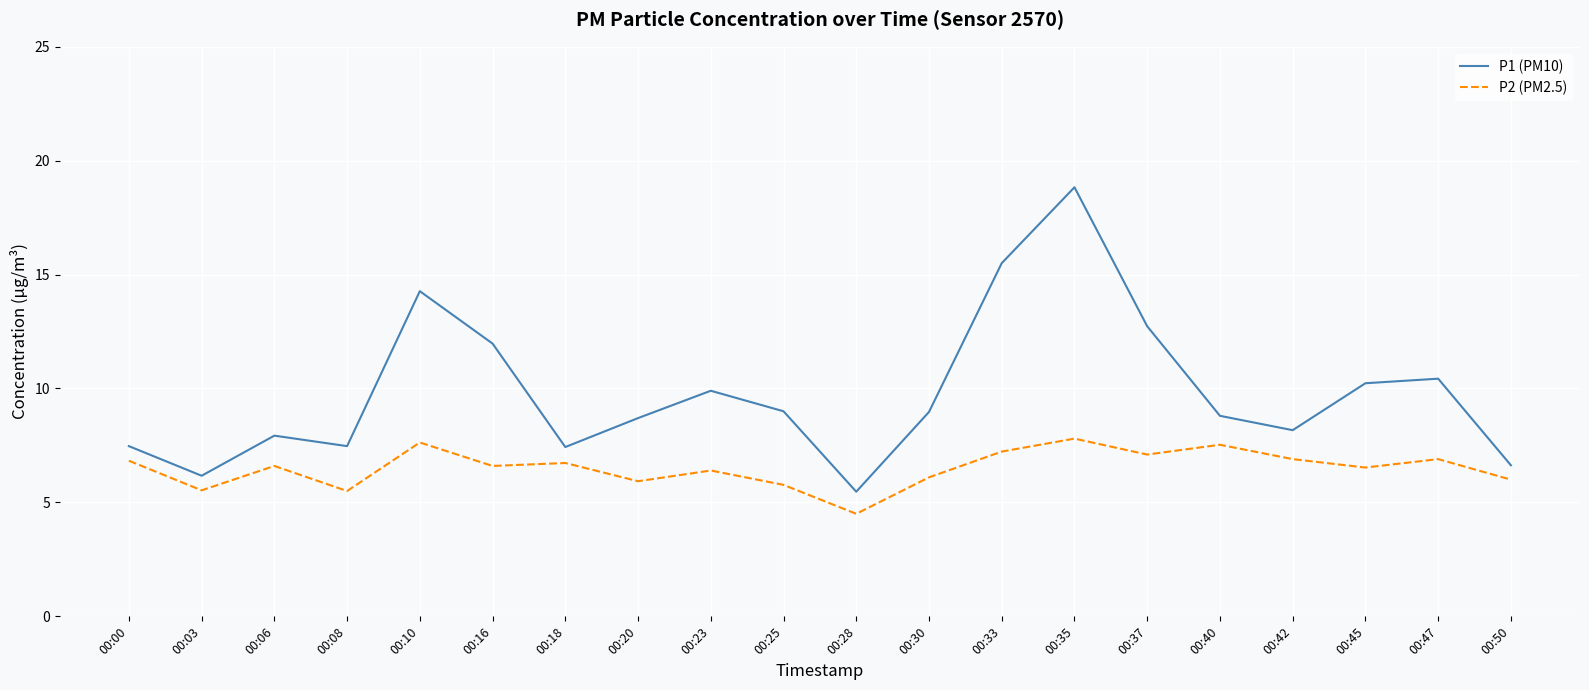

Is it true that P2 (PM2.5) equals 11.3 at 00:40?

False